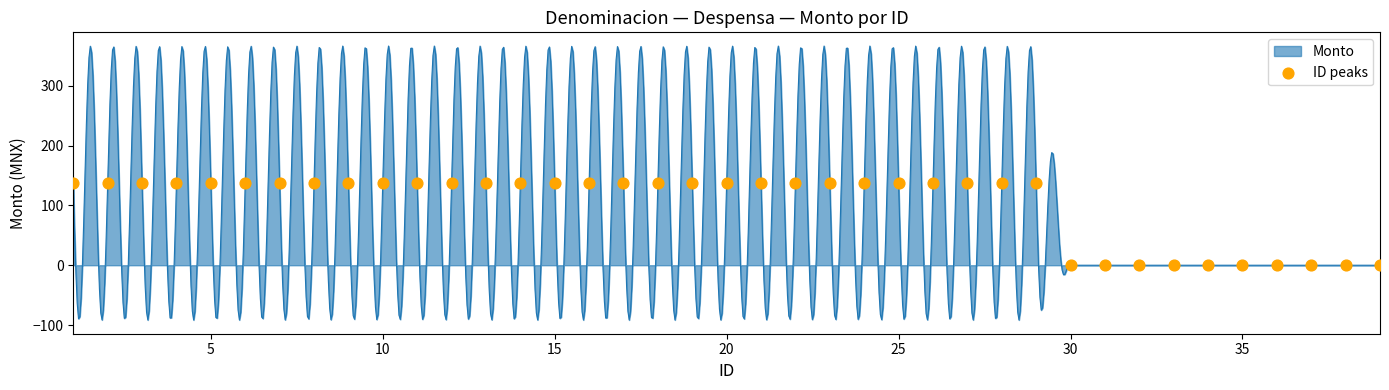

Which has a higher value, 15 or 30?

15